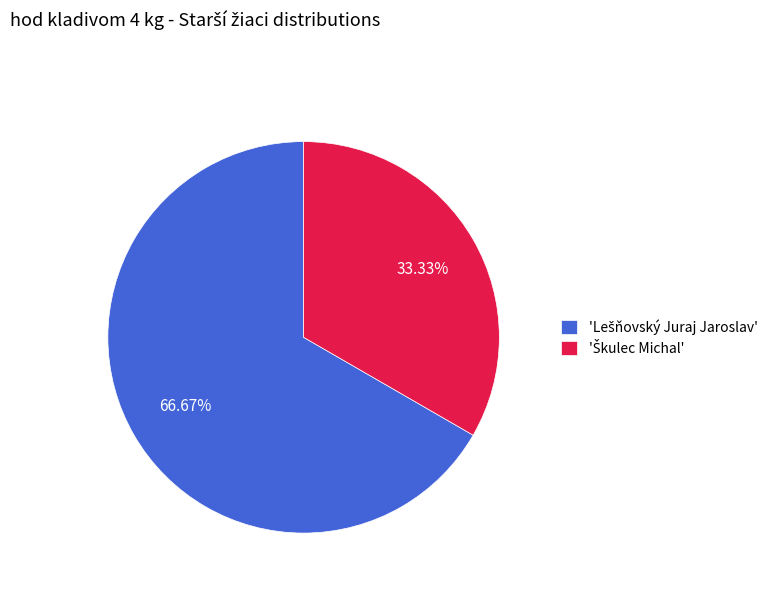

How many segments does this pie chart have?

2